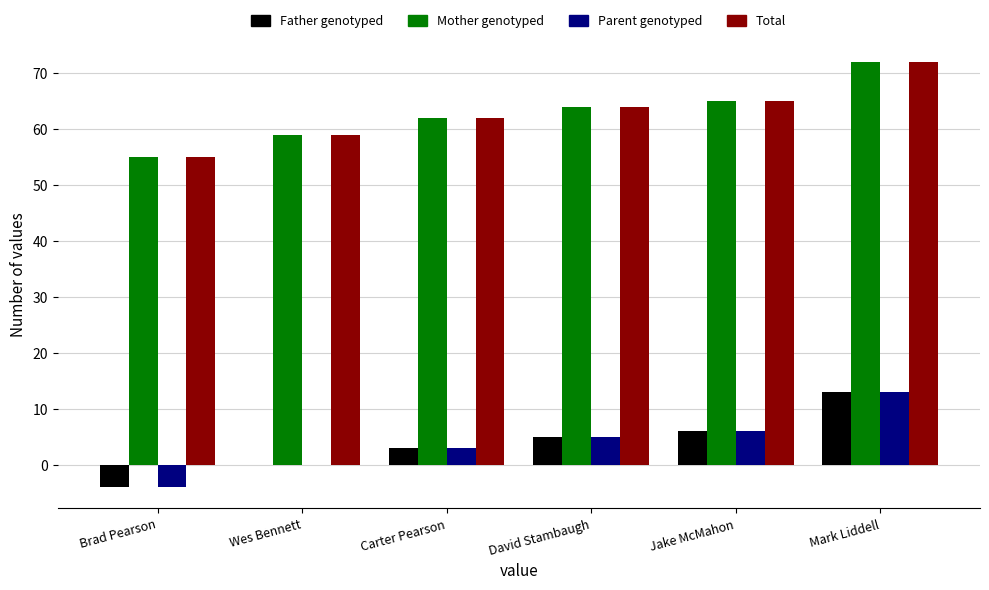

Are the bars horizontal?

No